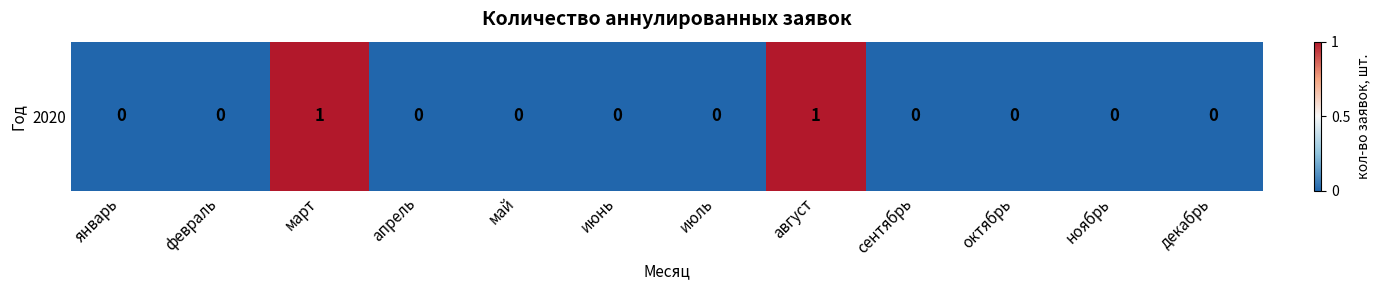

True or false: the data shows 0 at апрель.

True